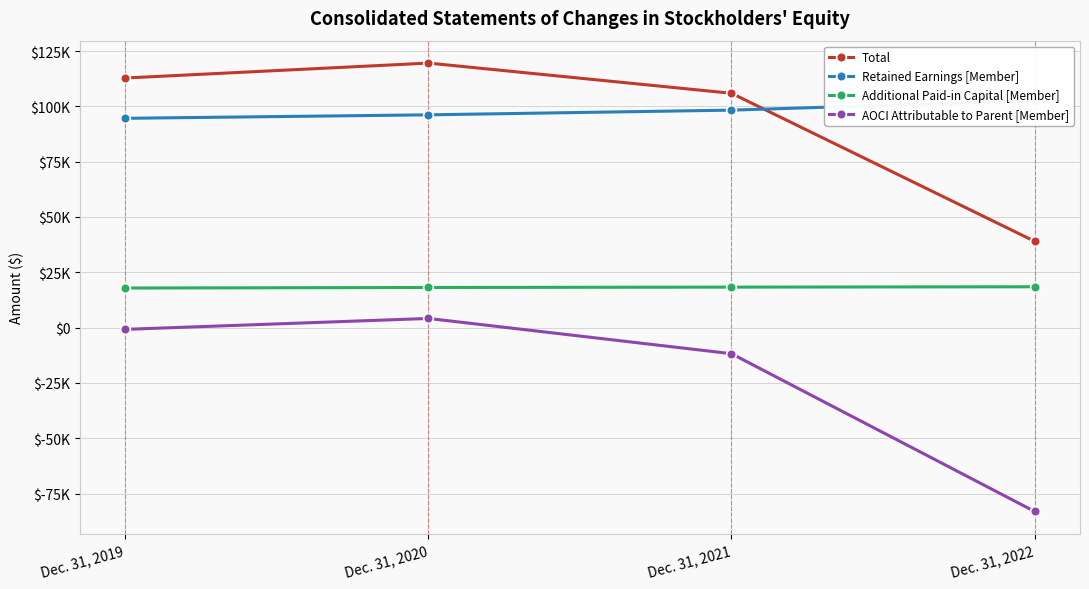

What is the value of the Total point at the 3rd from the left?

105900